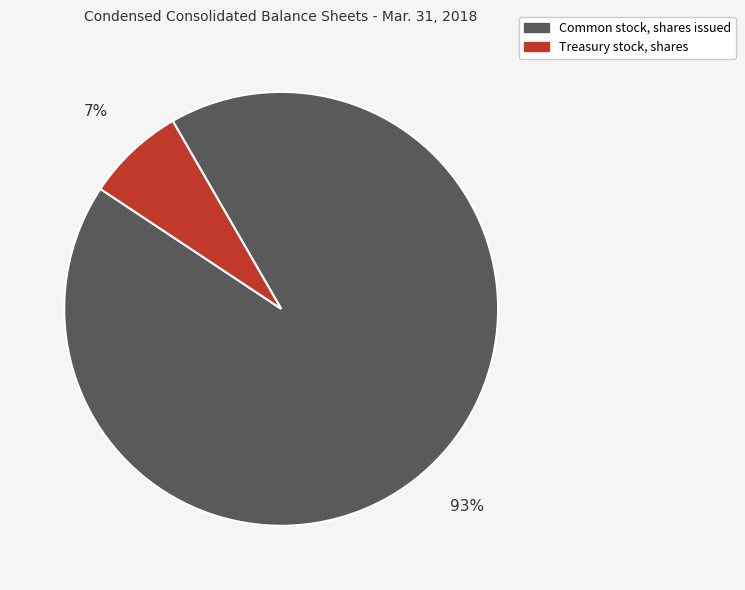

The Common stock, shares issued slice represents 93% of the pie. True or false?

True